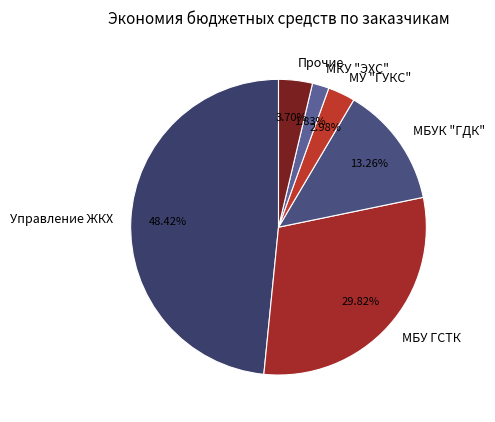

How many slices are in this pie chart?

6